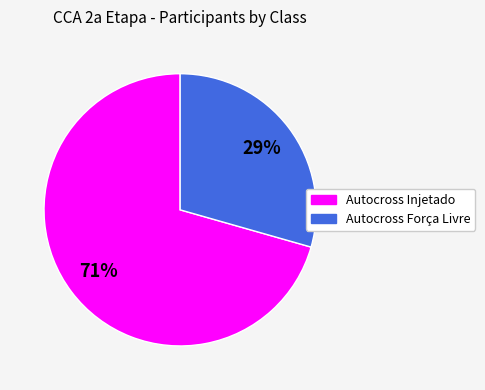

Which category has the biggest portion of the pie?

Autocross Injetado